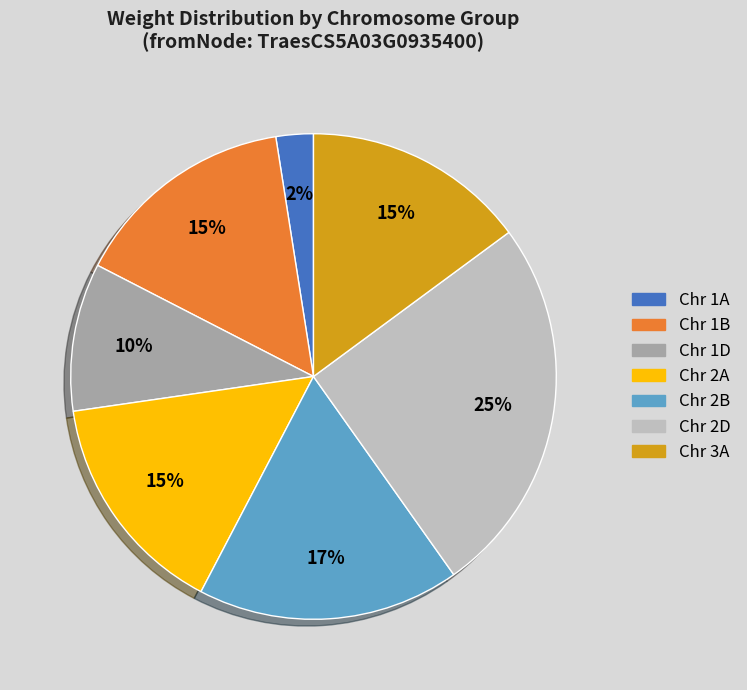

Is there a majority slice in this chart?

No